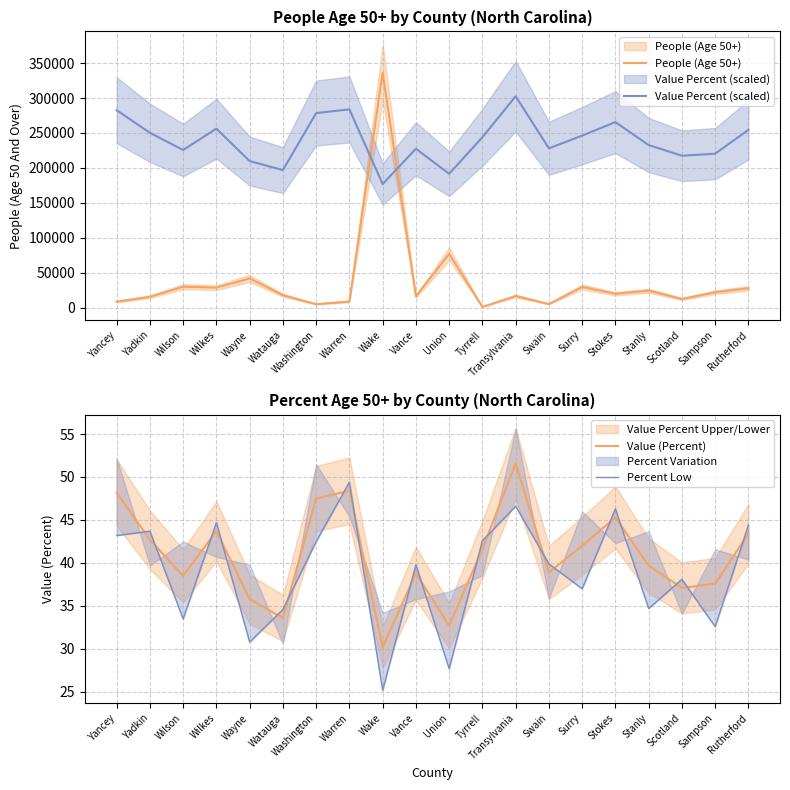

Which series has the largest range (max minus min)?

People (Age 50+)